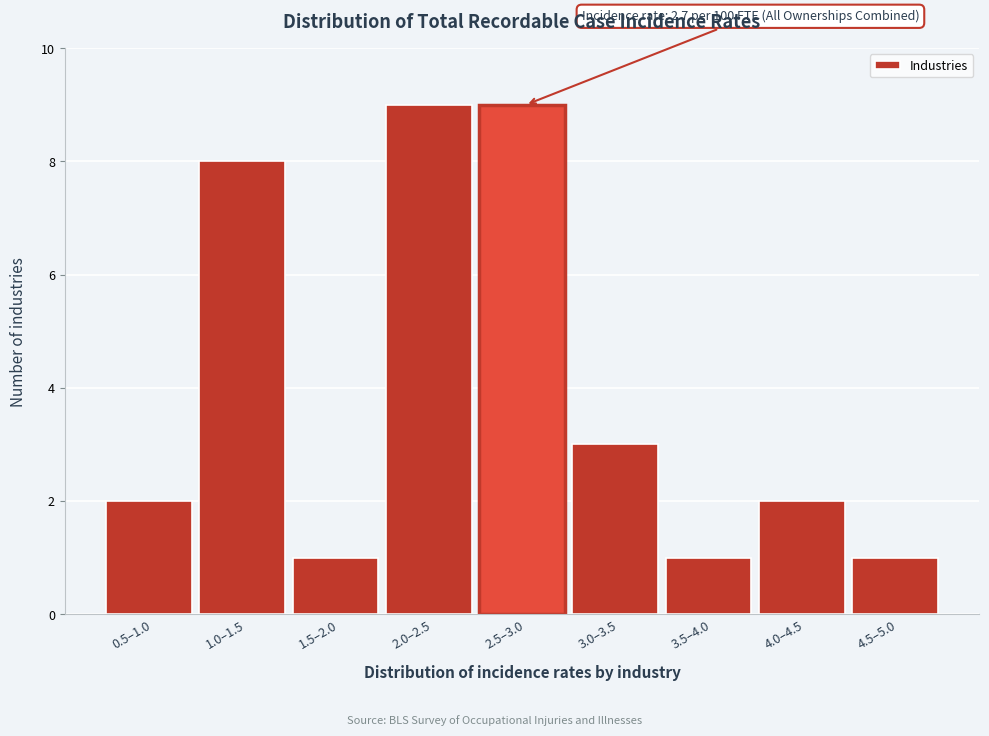

Reading left to right, extract all data points from this chart.

0.5–1.0=2	1.0–1.5=8	1.5–2.0=1	2.0–2.5=9	2.5–3.0=9	3.0–3.5=3	3.5–4.0=1	4.0–4.5=2	4.5–5.0=1